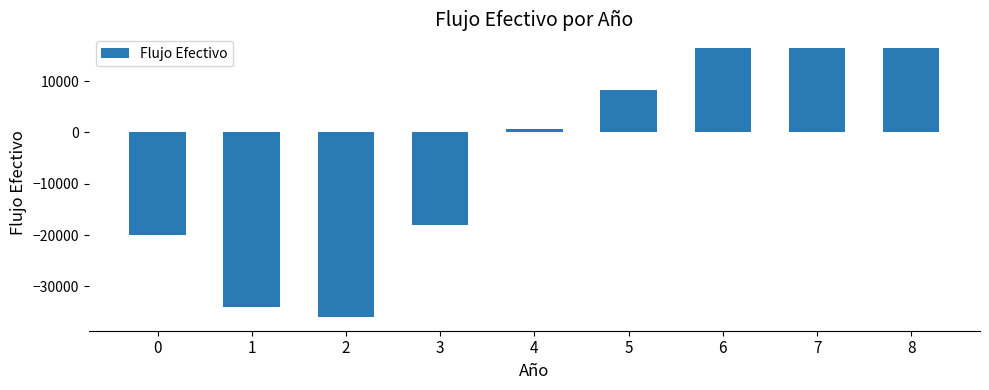

Reading left to right, transcribe all the data shown in this chart.

-20000	-34000	-36000	-18000	750	8250	16500	16500	16500